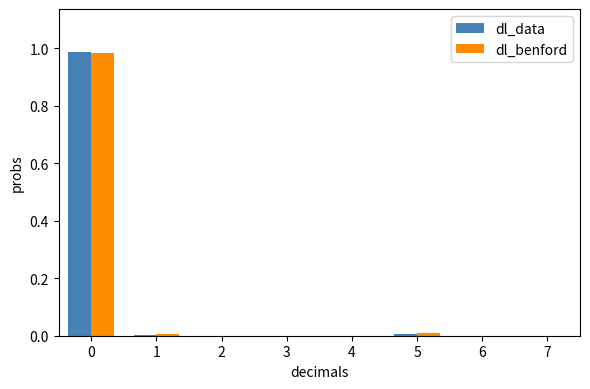

The dl_benford series shows 0.3 at 0. True or false?

False